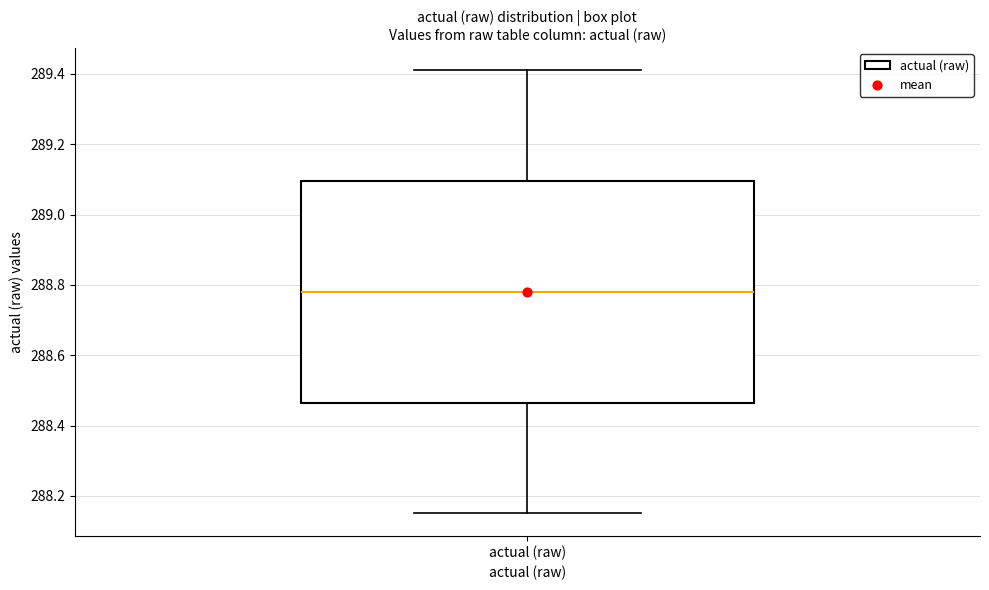

Transcribe this box plot: give where the median line is, the range the box spans, and where the two whiskers end, as read against the y-axis. The values are not printed on the chart, so give them approximately, as read against the axis.

median 288.78, box 288.46 to 289.10, whiskers 288.16 to 289.42